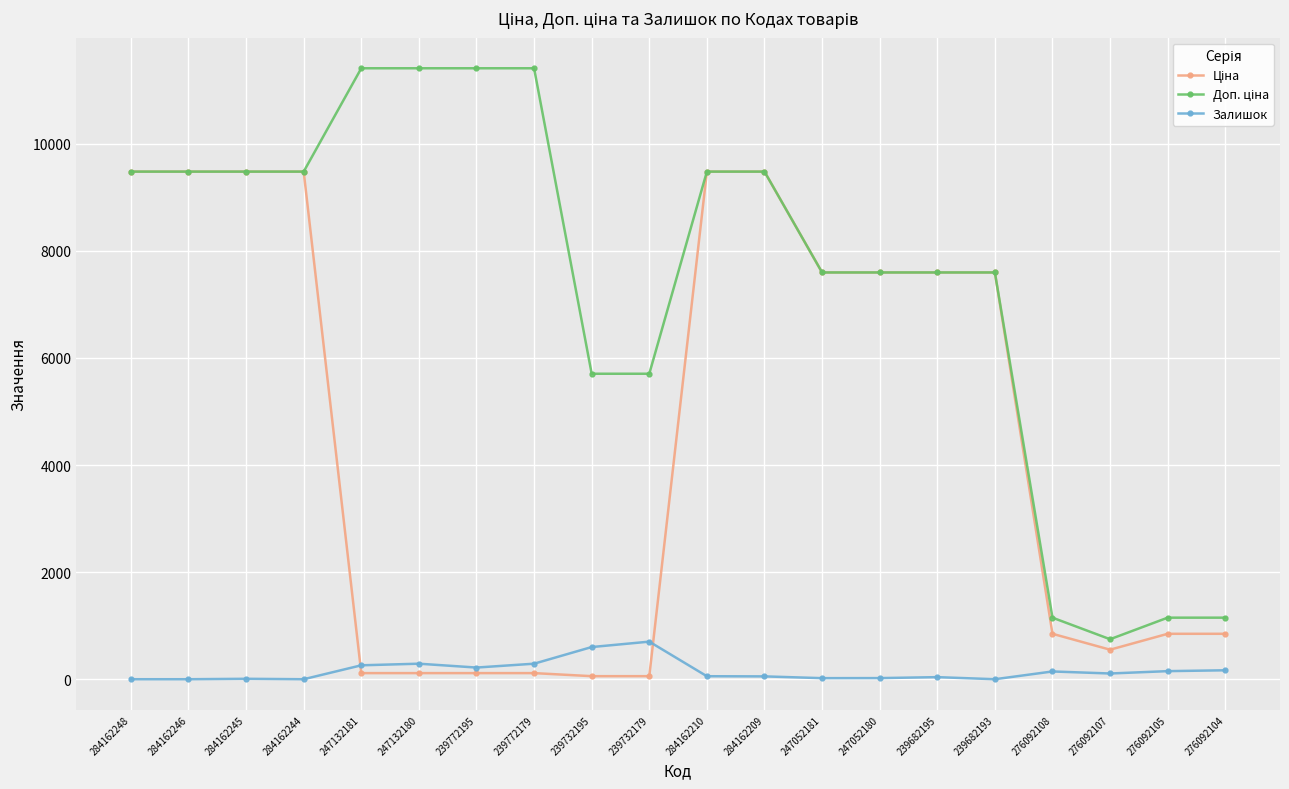

At how many categories does at least one series exceed 2295?

16